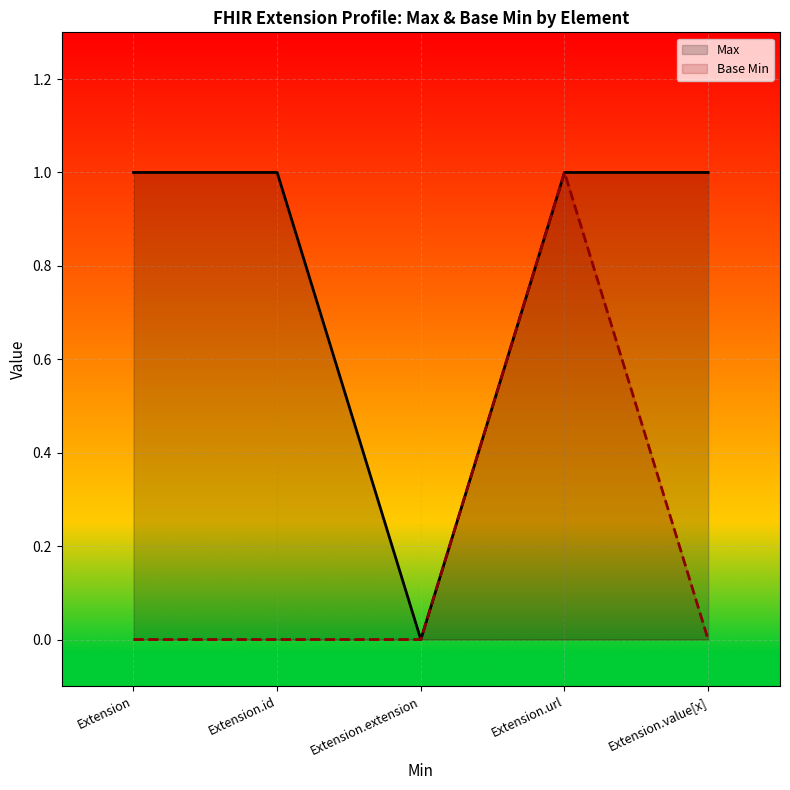

True or false: Max and Base Min intersect in this chart.

False